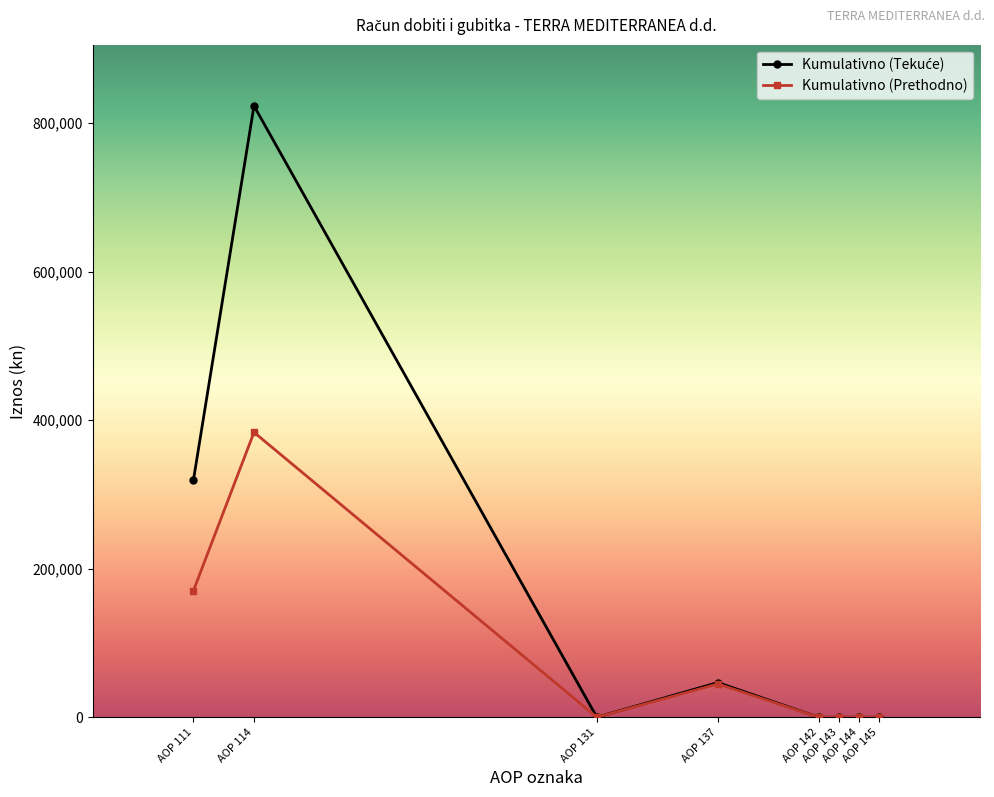

What is the greatest value displayed?

823096